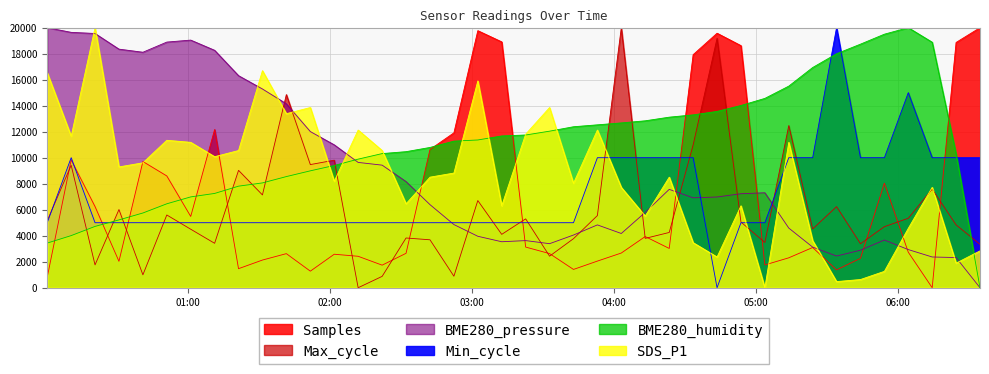

List the labels in order of Max_cycle value, smallest first.

2022/03/07 02:11:56, 2022/03/07 02:22:04, 2022/03/07 02:52:23, 2022/03/07 00:41:00, 2022/03/07 00:20:47, 2022/03/07 03:32:48, 2022/03/07 06:34:38, 2022/03/07 05:44:08, 2022/03/07 01:11:18, 2022/03/07 05:03:45, 2022/03/07 02:42:17, 2022/03/07 03:42:54, 2022/03/07 04:13:12, 2022/03/07 02:32:10, 2022/03/07 03:12:35, 2022/03/07 04:23:21, 2022/03/07 01:01:12, 2022/03/07 05:23:56, 2022/03/07 05:54:14, 2022/03/07 06:24:32, 2022/03/07 04:53:39, 2022/03/07 00:00:35, 2022/03/07 03:22:42, 2022/03/07 06:04:20, 2022/03/07 03:53:00, 2022/03/07 00:51:06, 2022/03/07 00:30:53, 2022/03/07 05:34:02, 2022/03/07 03:02:29, 2022/03/07 01:31:30, 2022/03/07 06:14:26, 2022/03/07 01:21:24, 2022/03/07 00:10:42, 2022/03/07 01:51:44, 2022/03/07 02:01:50, 2022/03/07 04:33:27, 2022/03/07 05:13:51, 2022/03/07 01:41:36, 2022/03/07 04:43:33, 2022/03/07 04:03:06